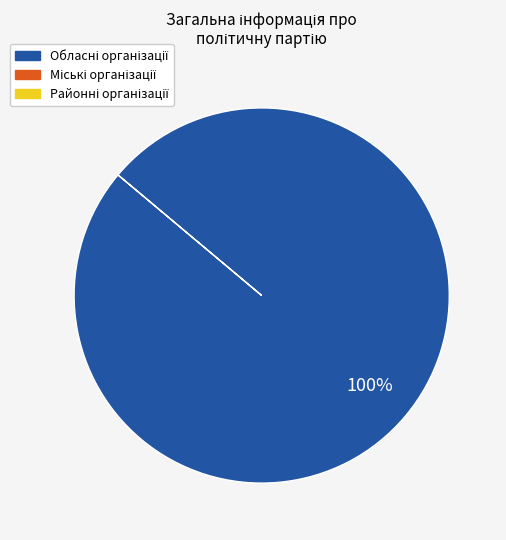

Does any single category account for the majority?

Yes